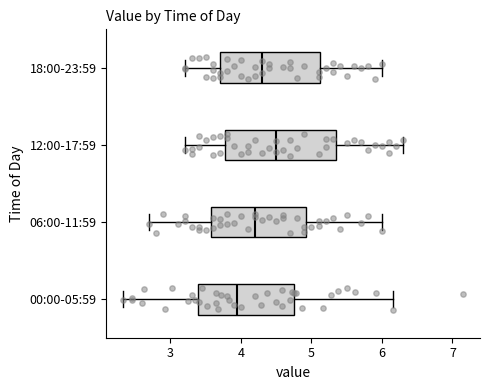

Where does the right whisker of the box for 12:00-17:59 end on the x-axis? The values are not printed on the chart, so give them approximately, as read against the axis.

6.3